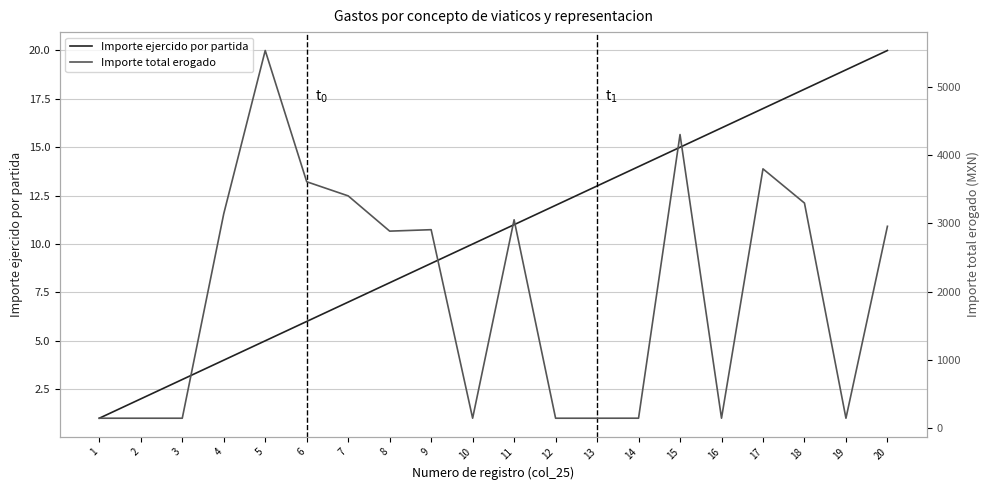

Reading left to right, what are all the values shown in this chart?

Importe ejercido por partida: 1=1.0	2=2.0	3=3.0	4=4.0	5=5.0	6=6.0	7=7.0	8=8.0	9=9.0	10=10.0	11=11.0	12=12.0	13=13.0	14=14.0	15=15.0	16=16.0	17=17.0	18=18.0	19=19.0	20=20.0
Importe total erogado: 1=149.6	2=149.6	3=149.6	4=3141.8	5=5530.6	6=3610.0	7=3403.2	8=2887.3	9=2908.4	10=150.0	11=3053.6	12=149.6	13=149.6	14=150.0	15=4300.8	16=150.0	17=3798.6	18=3298.0	19=149.6	20=2958.1